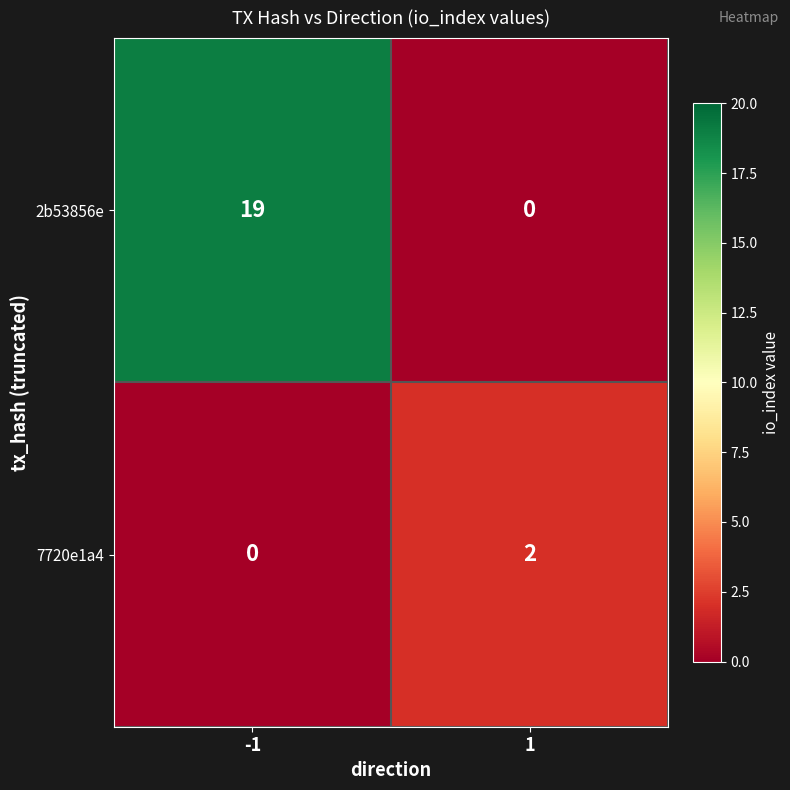

The 2b53856e series shows 19 at -1. True or false?

True